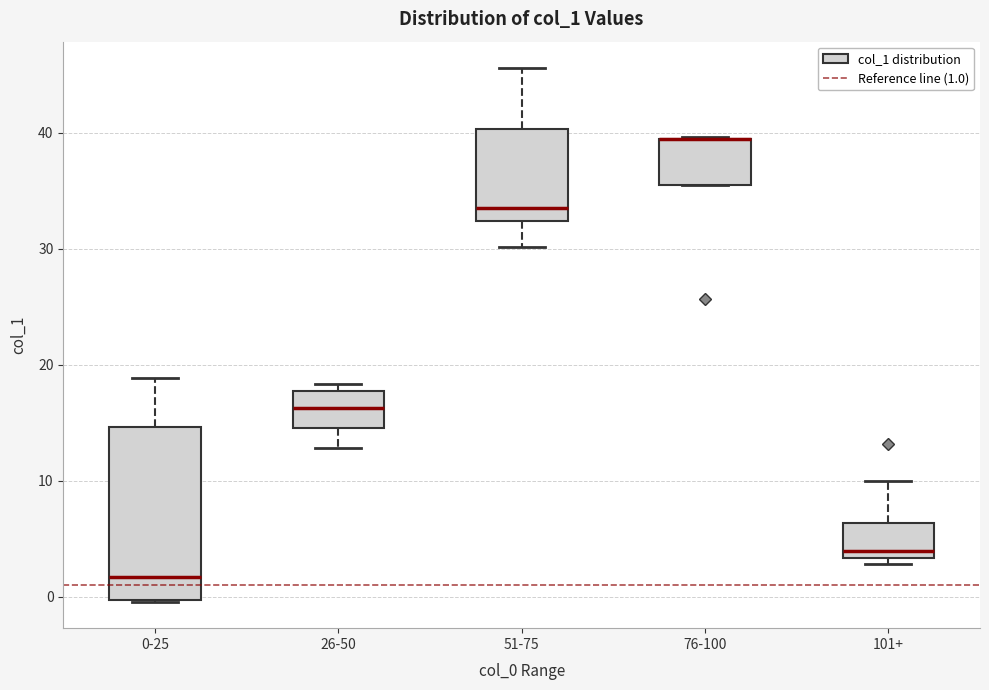

Where is the upper edge of the box for 76-100 on the y-axis? The values are not printed on the chart, so give them approximately, as read against the axis.

40